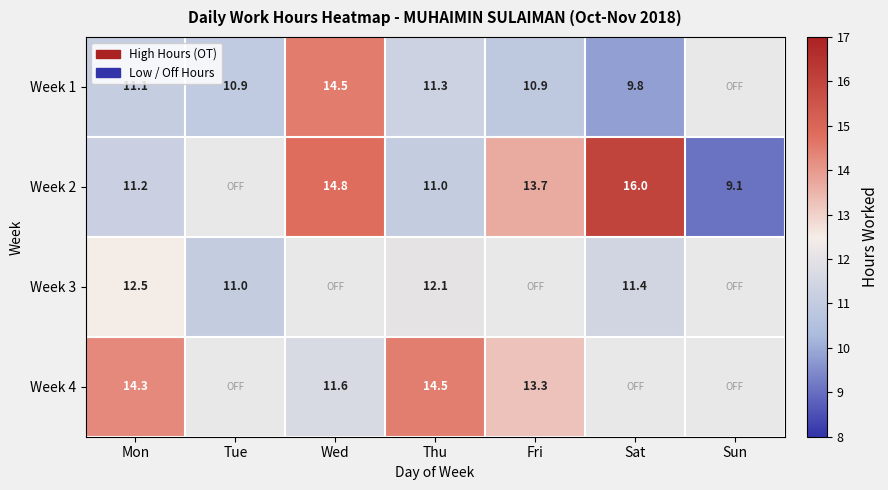

Is the value of Week 2 at Fri greater than the value of Week 1 at Thu?

Yes